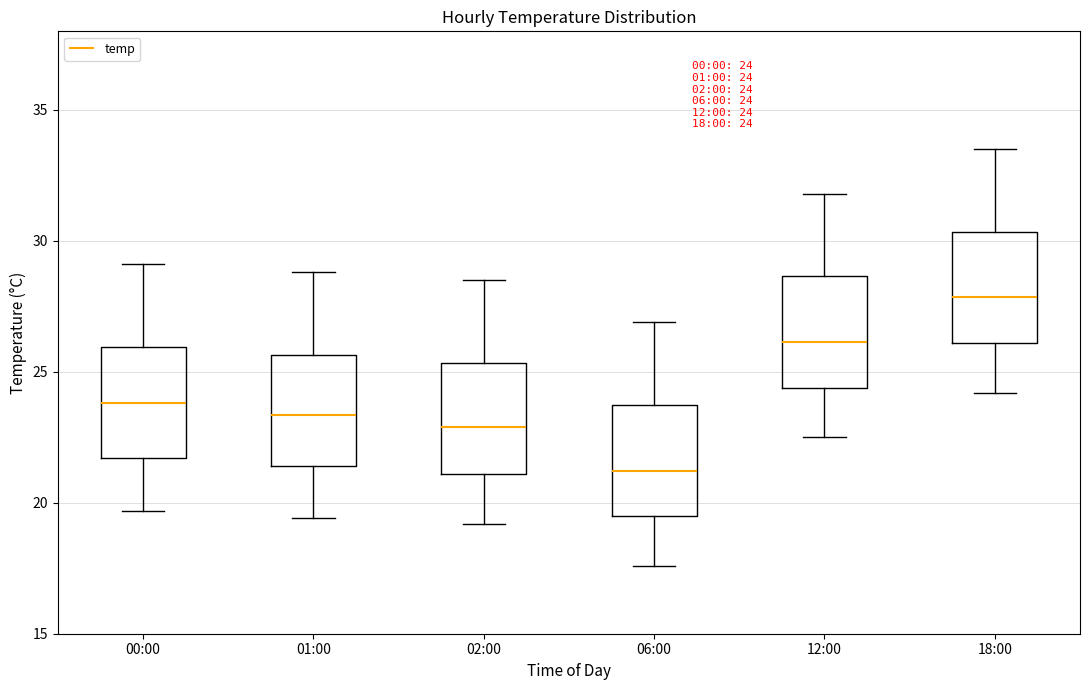

Which box's median line is the lowest?

06:00